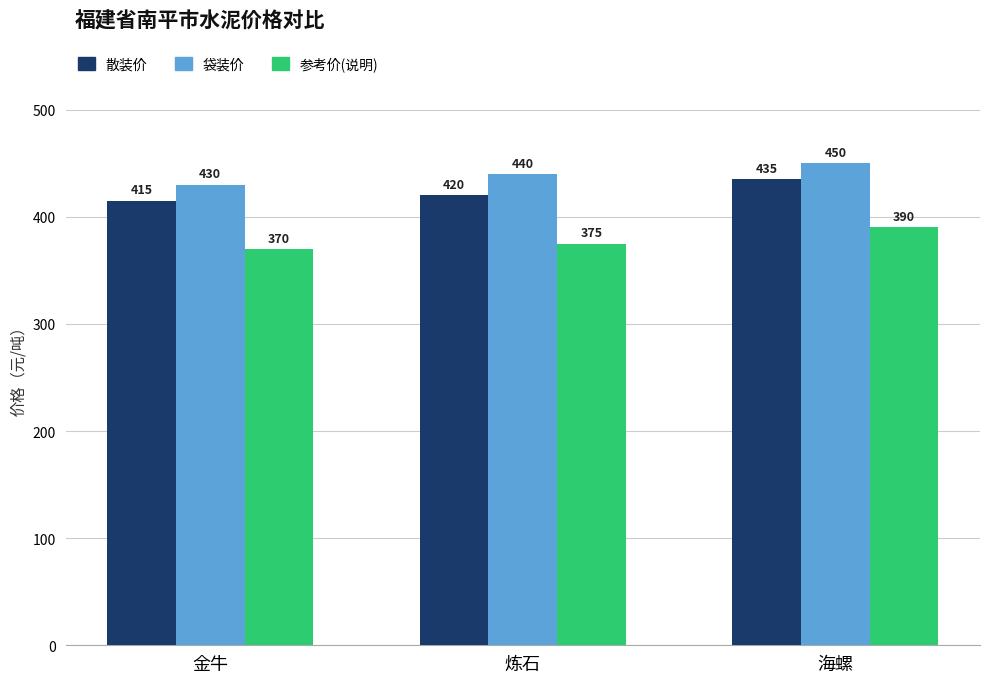

How many data points does each series have?

3